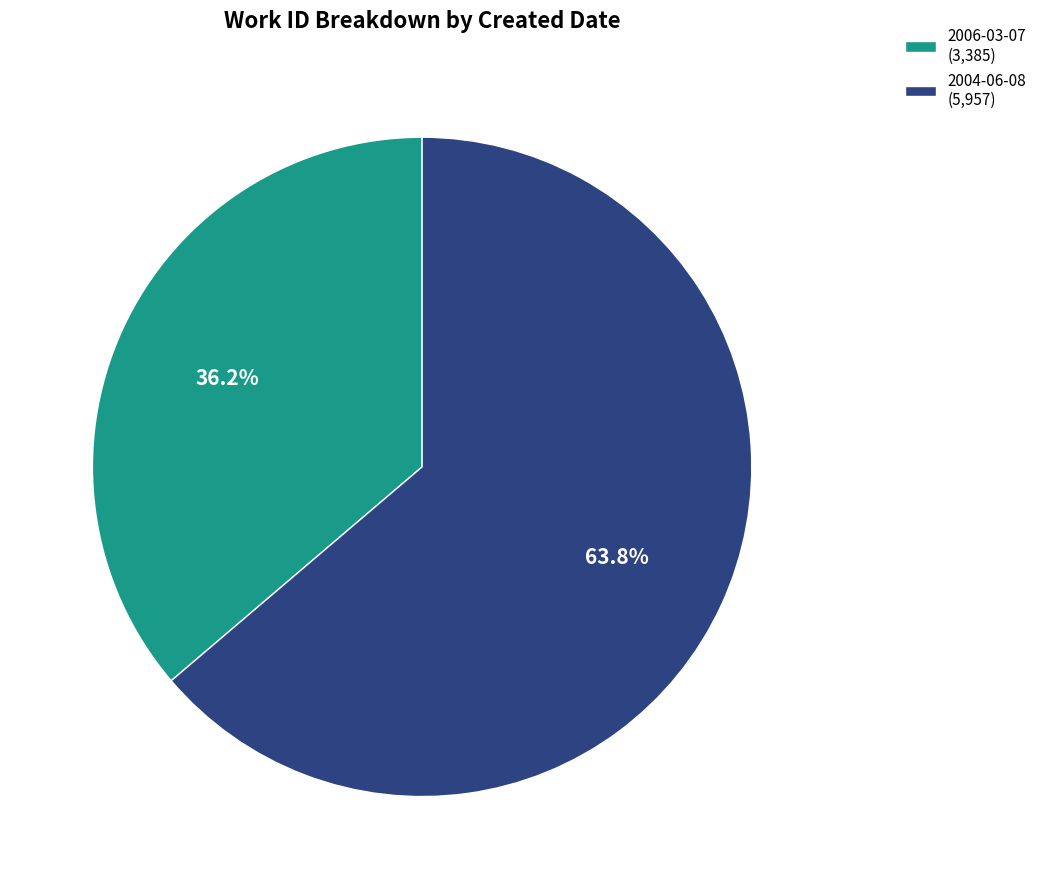

Count the number of slices in the pie.

2